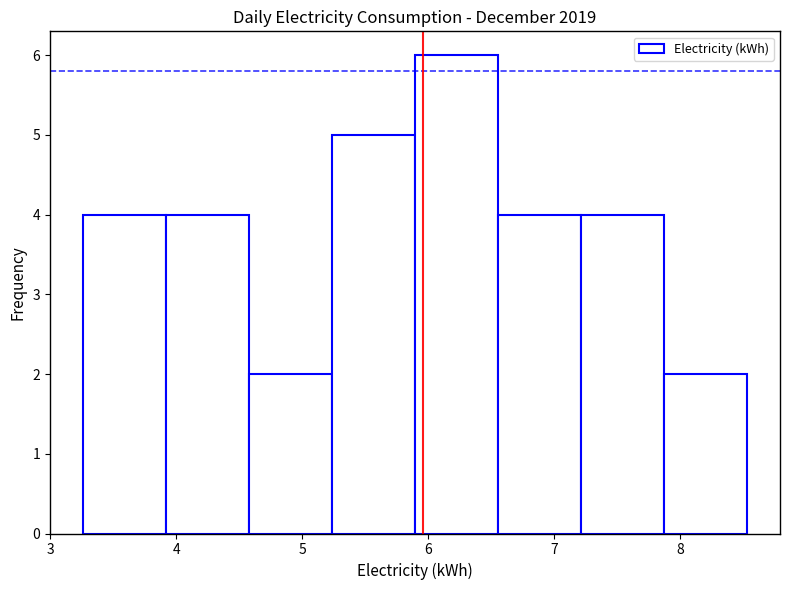

Reading left to right, transcribe this chart: for each bar, give the range it covers on the x-axis and its height. Neither the bar edges nor the heights are printed on the chart, so give them approximately, as read against the axes.

3.3 to 3.9: 4
3.9 to 4.6: 4
4.6 to 5.2: 2
5.2 to 5.9: 5
5.9 to 6.6: 6
6.6 to 7.2: 4
7.2 to 7.9: 4
7.9 to 8.5: 2